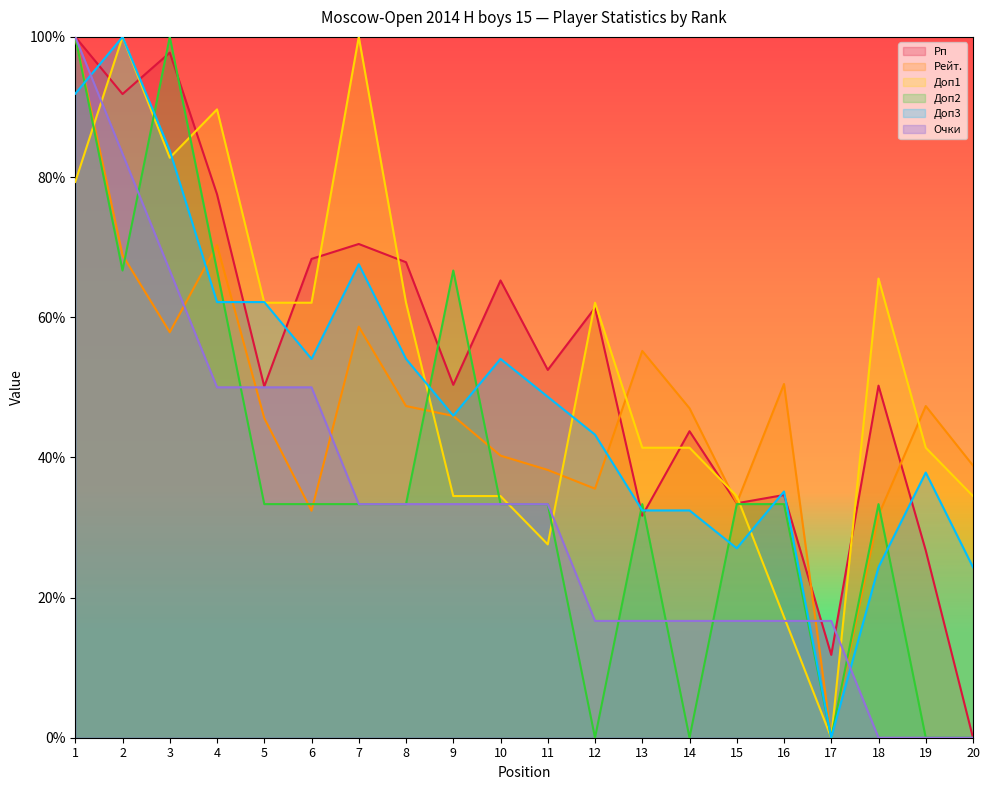

True or false: Доп2 has a value of 0.0 at 20.

True